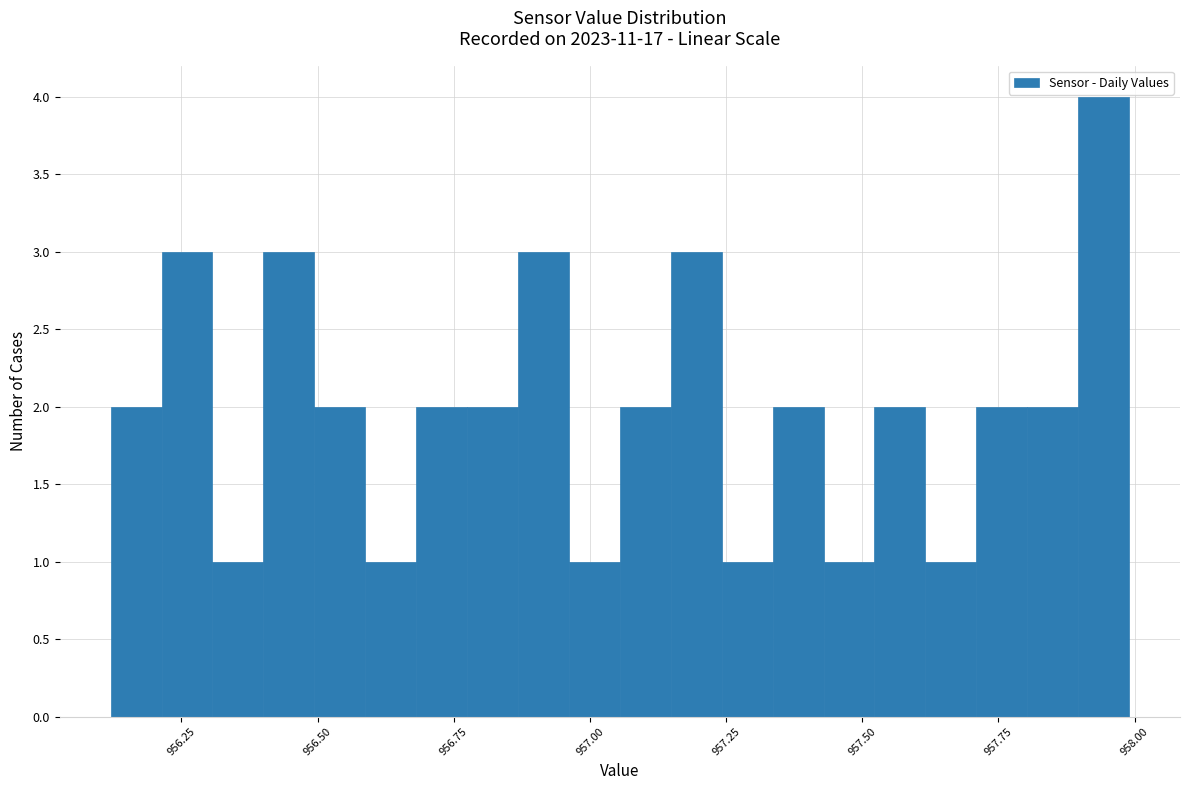

Around what value on the x-axis is the tallest bar? Give the approximate position of its centre, as read against the axis.

957.95